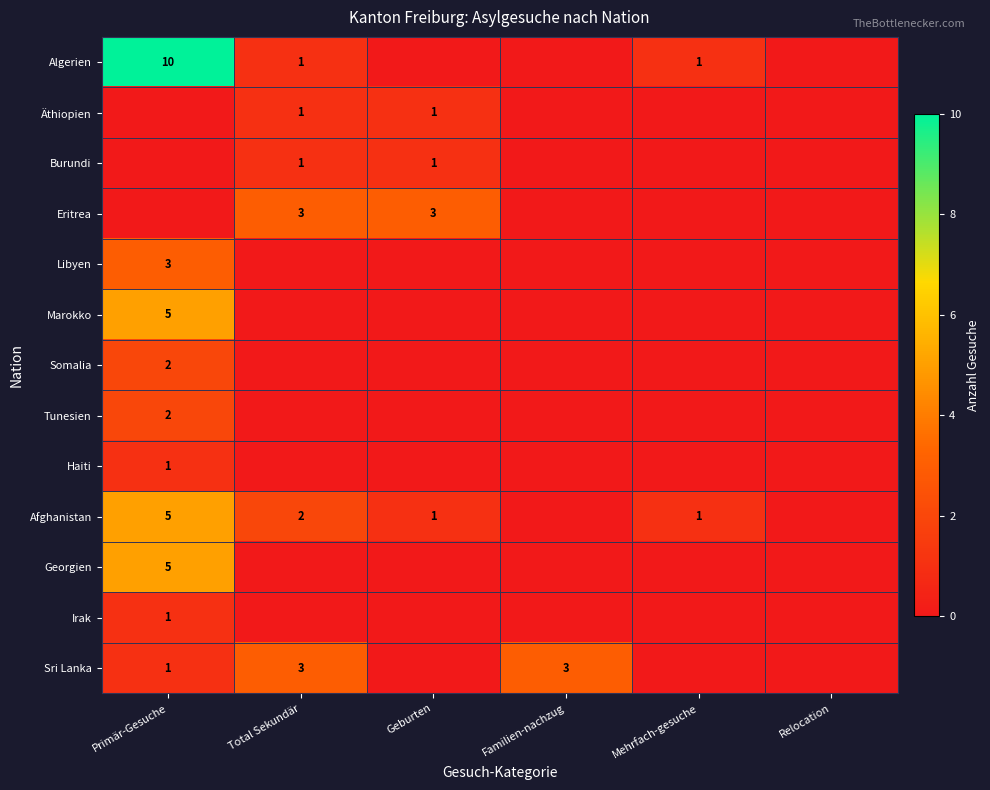

At how many categories does at least one series exceed 9?

1